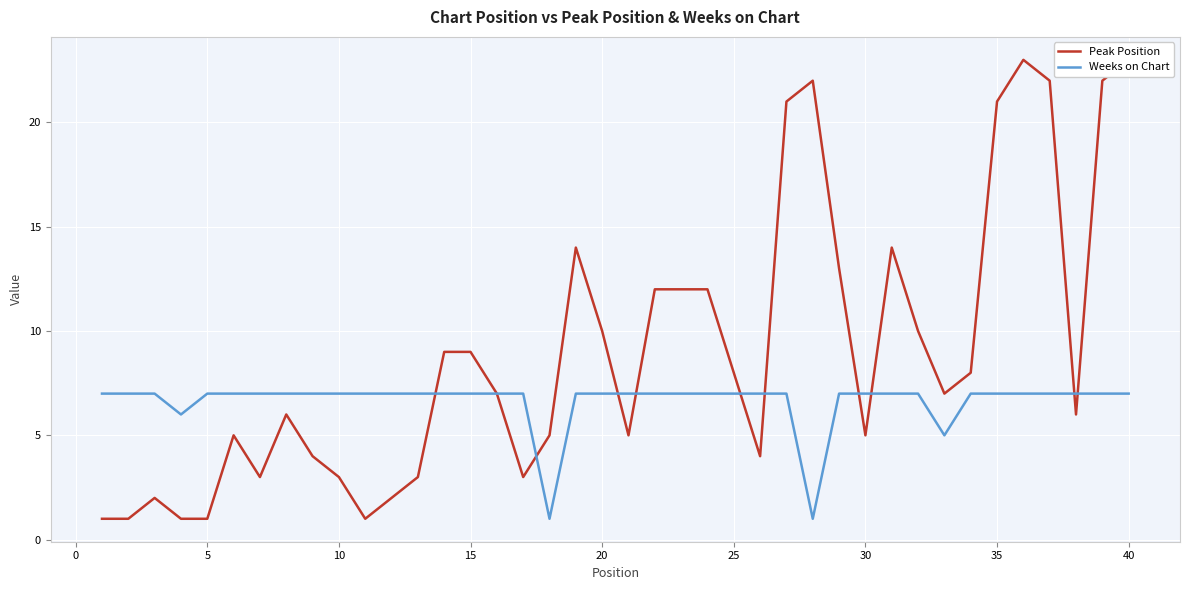

What is the highest value of the Weeks on Chart series?

7